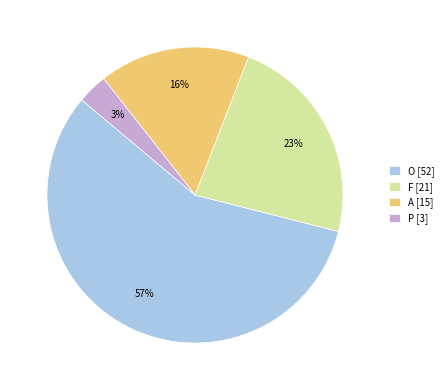

Which slice represents more than half of the pie?

O